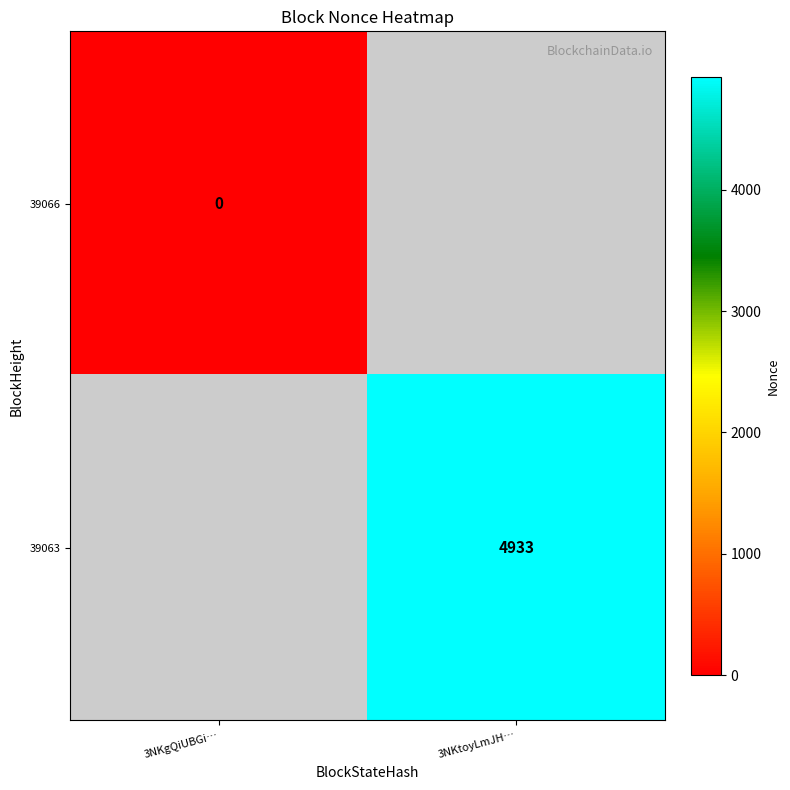

What is the total value across all series at 3NKtoyLmJH…?

4932